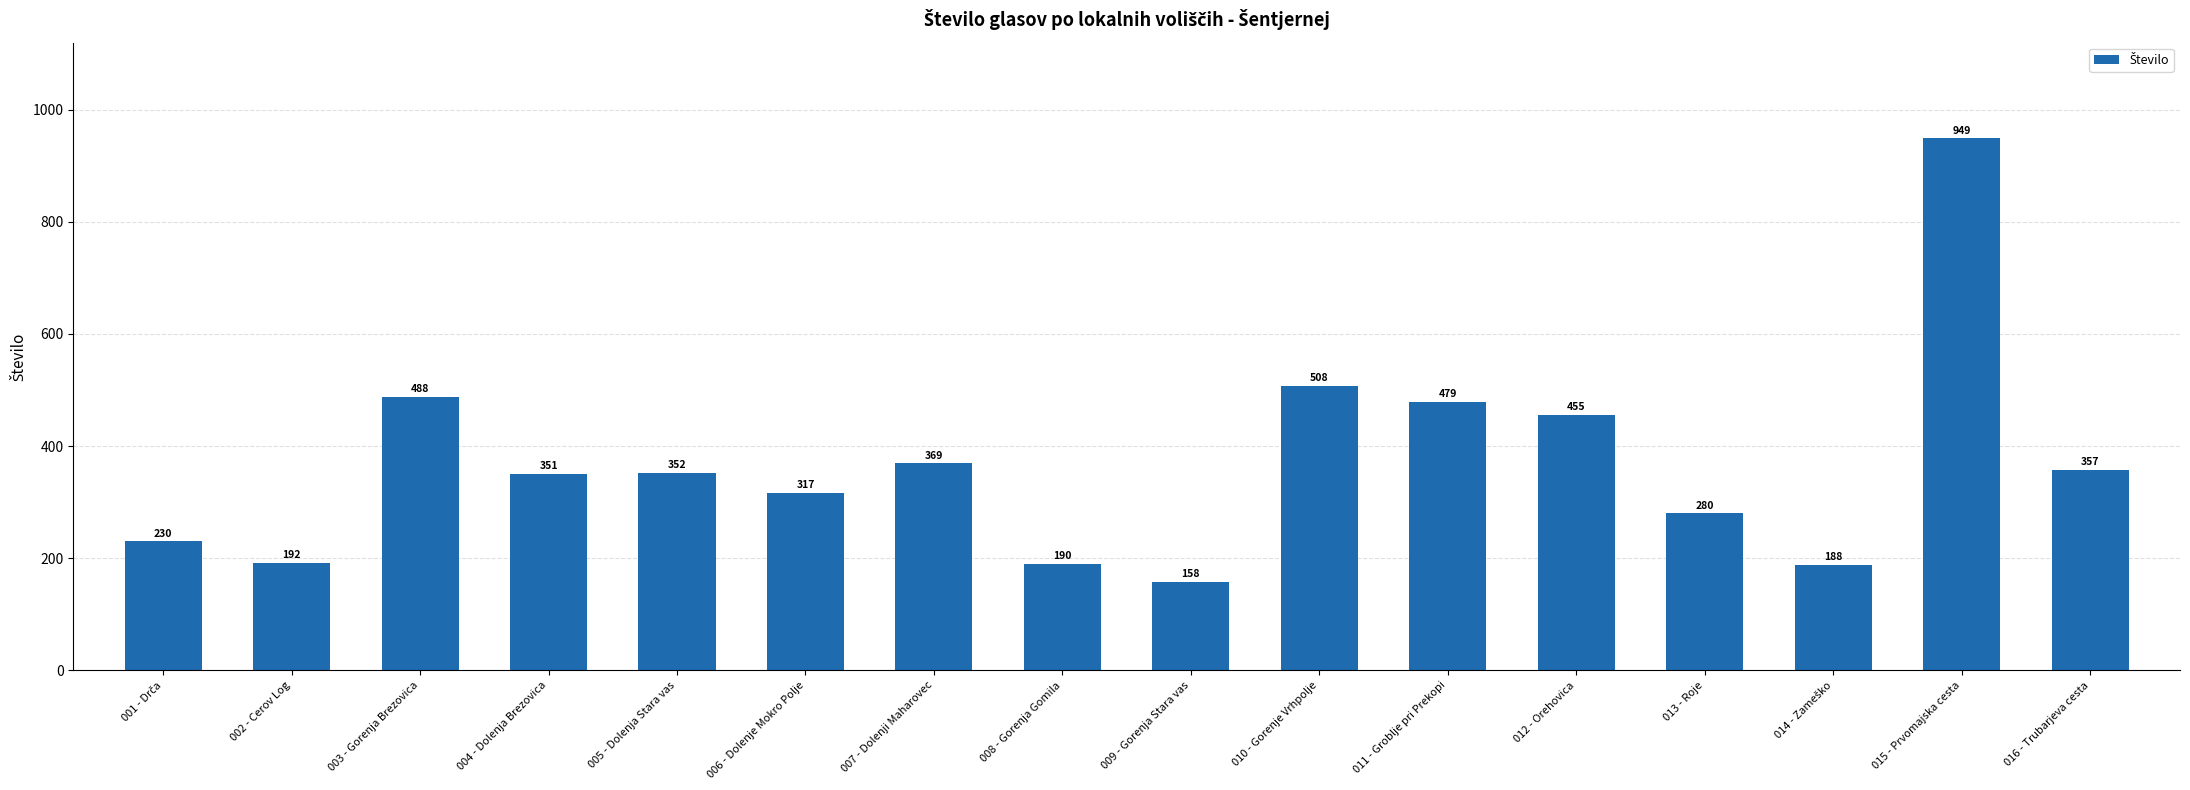

The value at 010 - Gorenje Vrhpolje is 889. True or false?

False